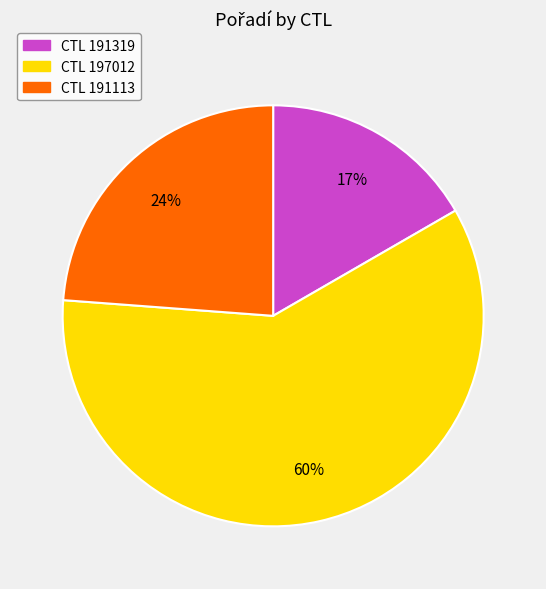

To the nearest percent, what is the difference between the largest and smallest slice percentages?

43%